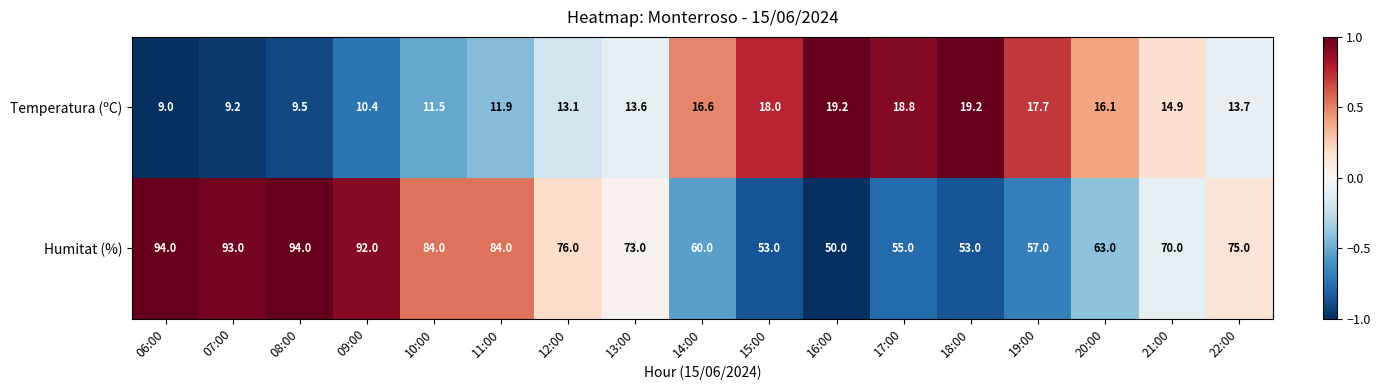

Which series has the largest range (max minus min)?

Humitat (%)